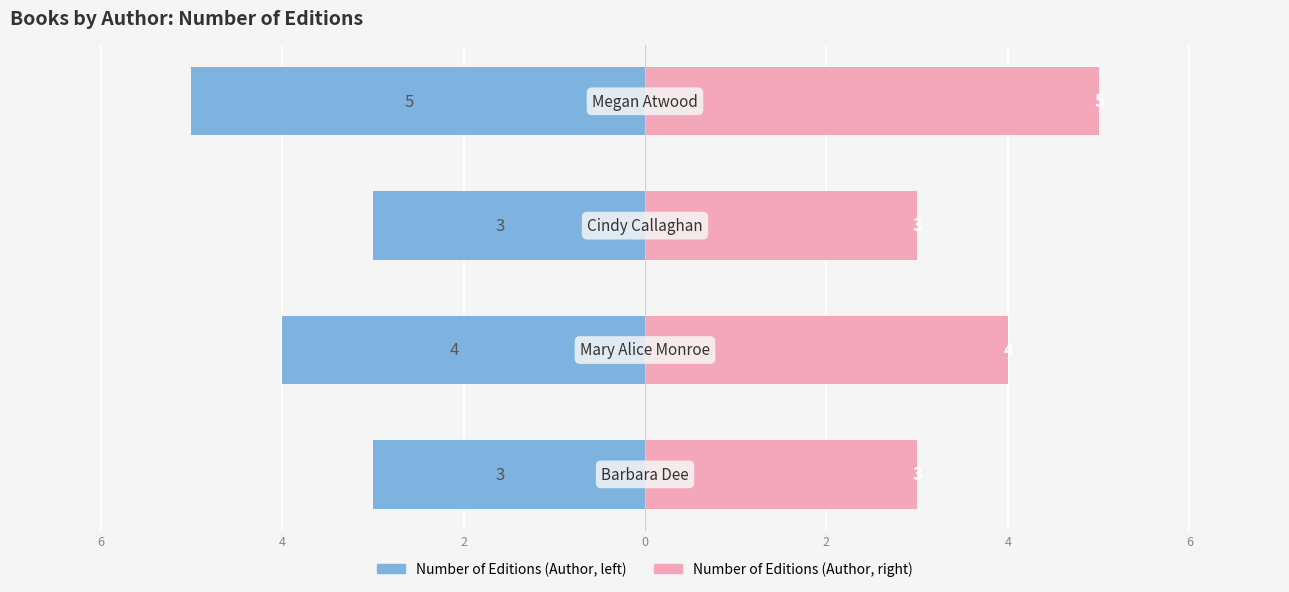

True or false: Number of Editions (right) has a value of 4 at 4.

True